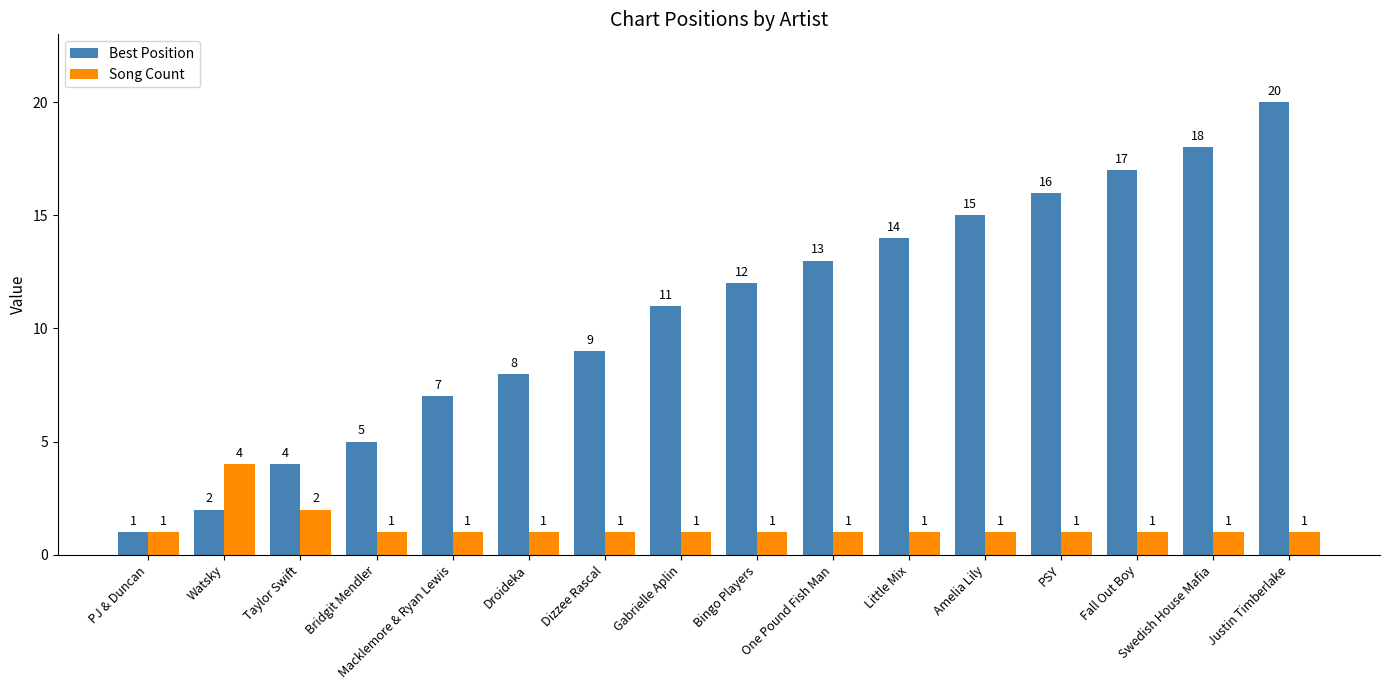

At which label does Best Position reach its minimum?

PJ & Duncan